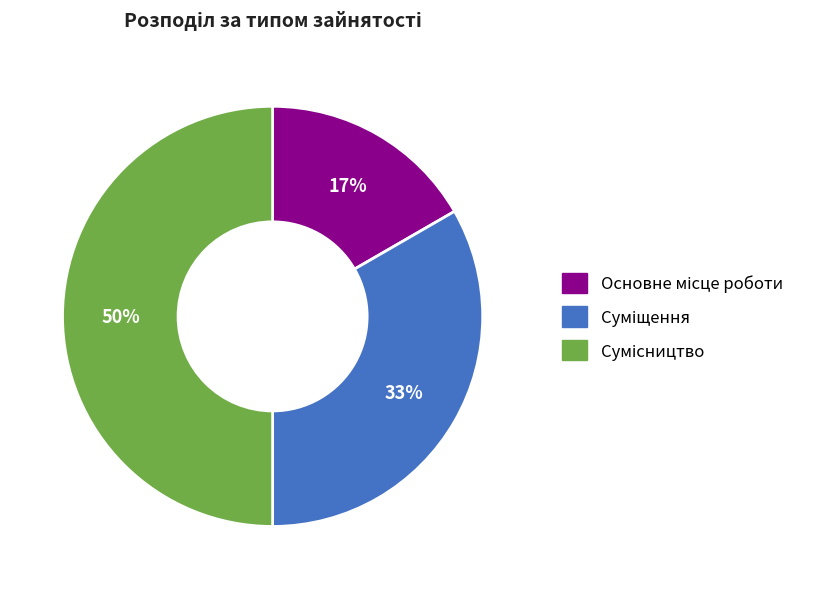

To the nearest percent, what is the difference between the largest and smallest slice percentages?

33%